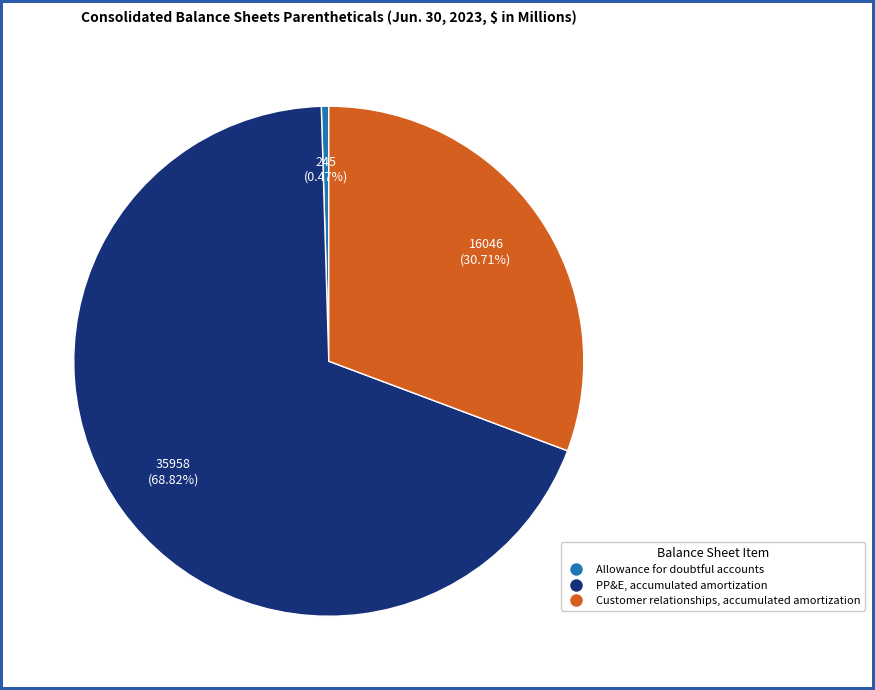

Is it true that Allowance for doubtful accounts is 11% of the pie?

False